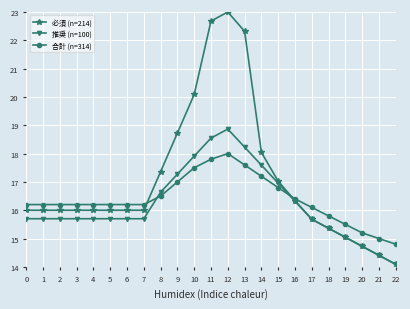

What are all the series names shown in the legend?

必須 (n=214), 推奨 (n=100), 合計 (n=314)